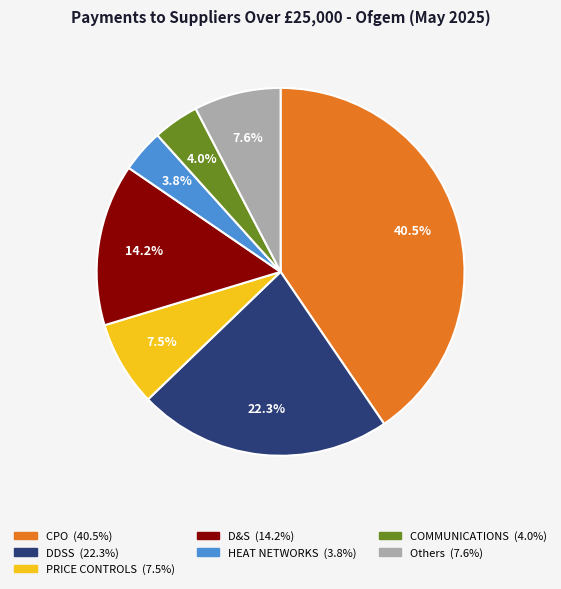

Does any single category account for the majority?

No